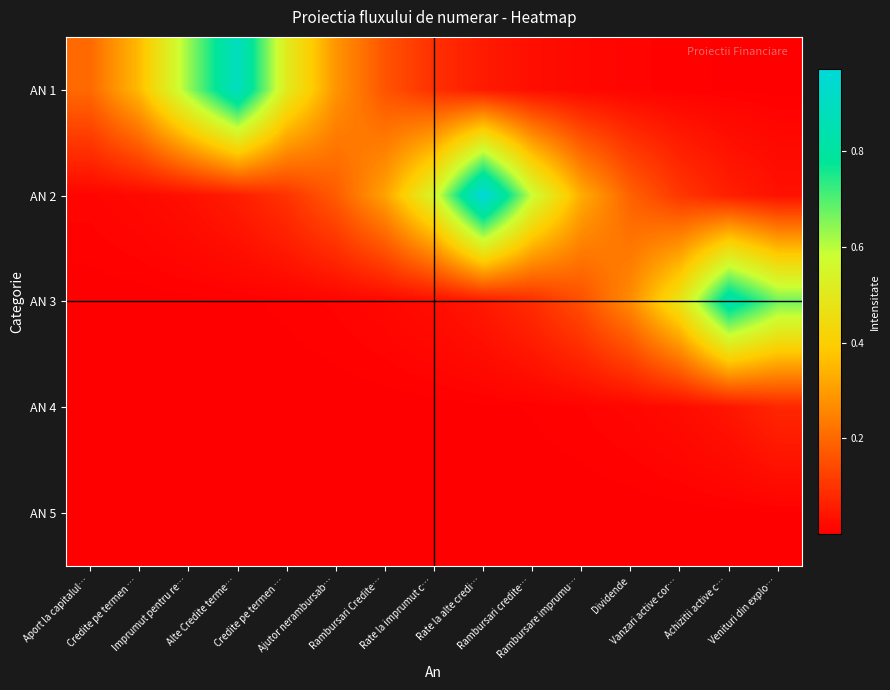

Which label corresponds to the largest value in the chart?

Rate la alte credi…